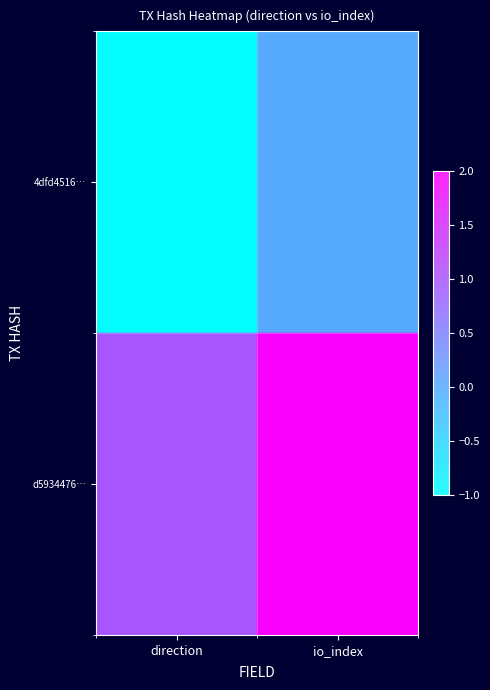

What is the sum of the 4dfd4516… values at direction and io_index?

-1